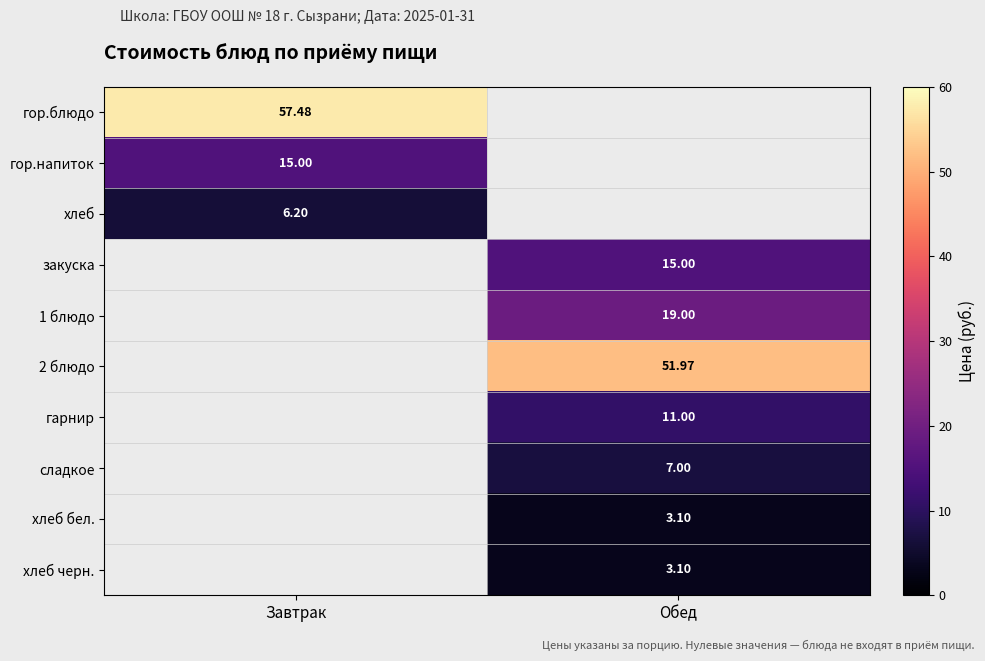

At which label does 1 блюдо reach its minimum?

Завтрак